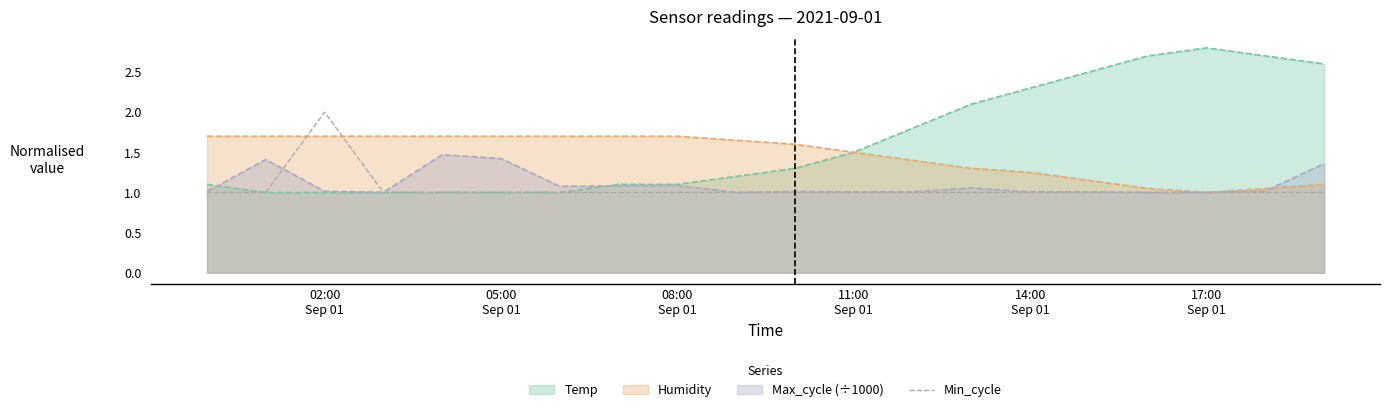

Which series has the widest spread of values?

Temp